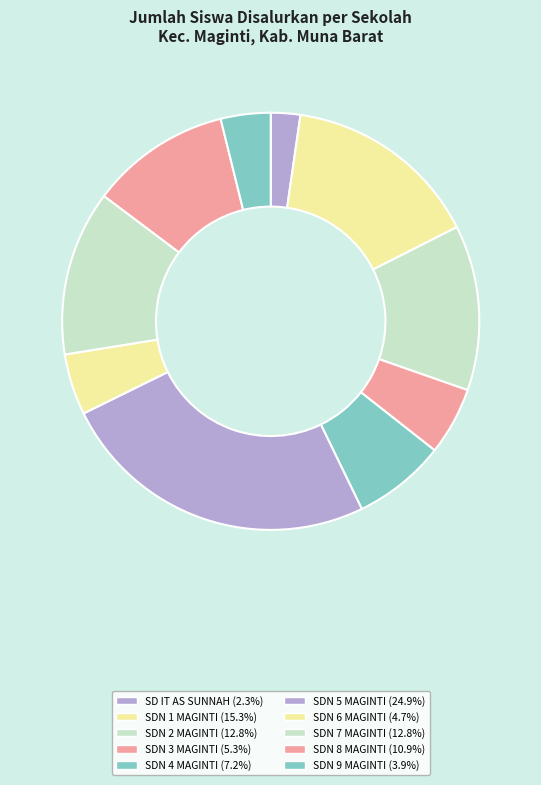

Which slice is the smallest?

SD IT AS SUNNAH